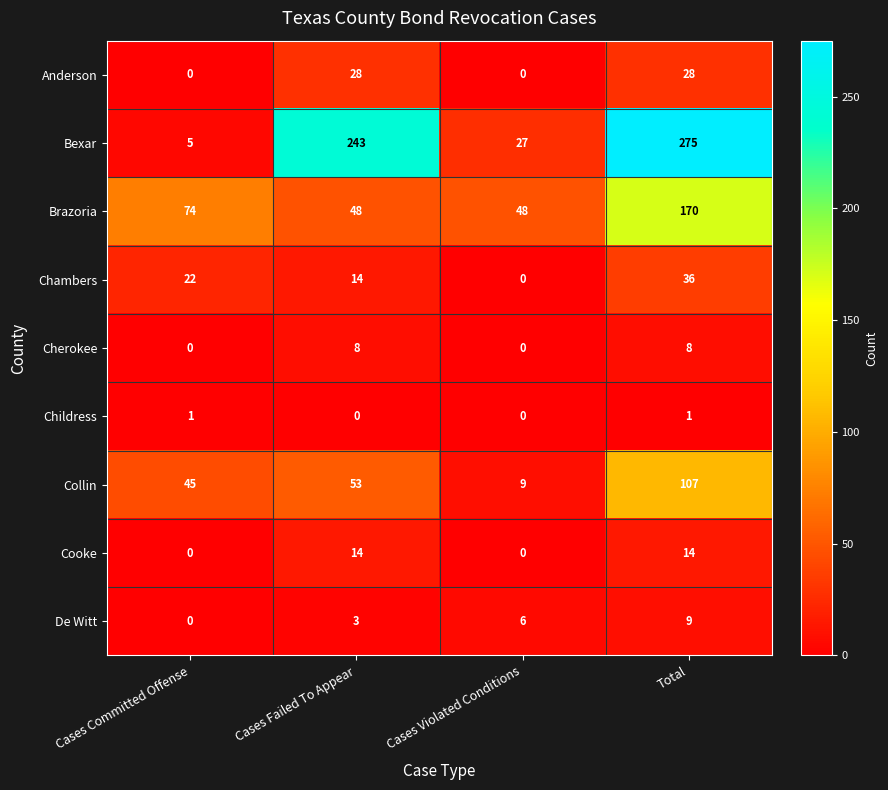

Count the number of data series in this chart.

9